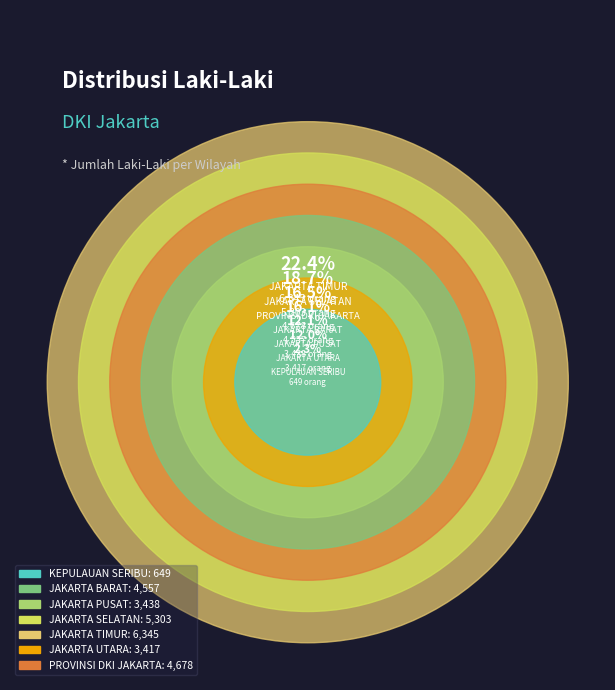

What portion of the pie excludes PROVINSI DKI JAKARTA?

83.5%